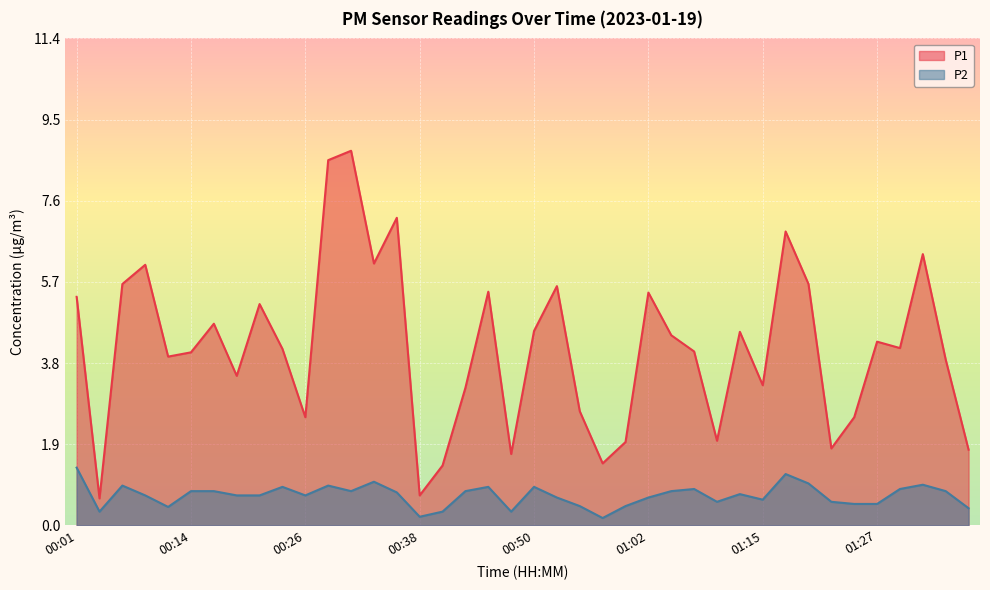

True or false: P2 has more than 2 points higher than both neighbors.

True